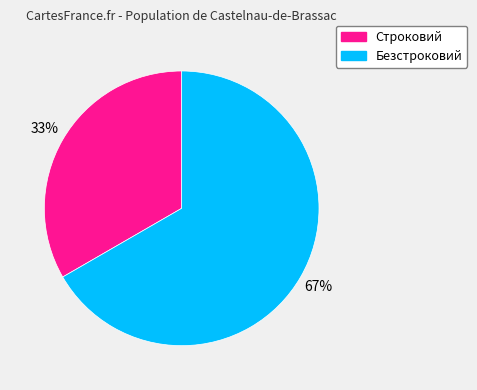

Is it true that Безстроковий is 78% of the pie?

False